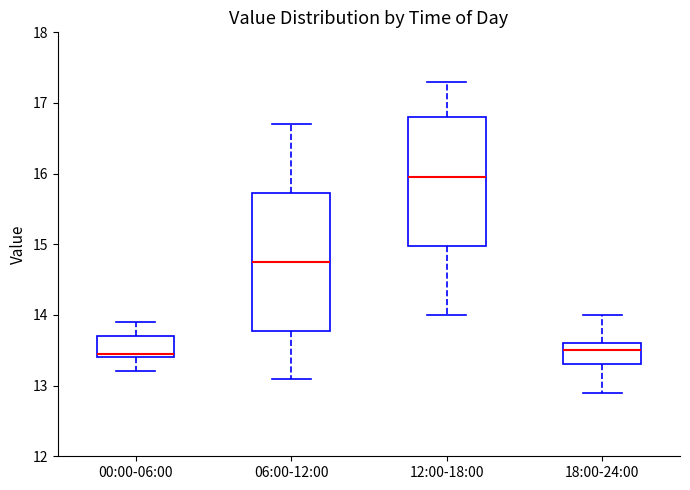

Where is the upper edge of the box for 00:00-06:00 on the y-axis? The values are not printed on the chart, so give them approximately, as read against the axis.

13.7